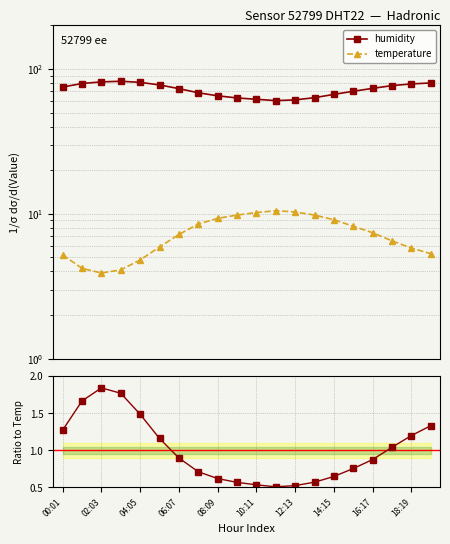

Which series has the largest range (max minus min)?

humidity